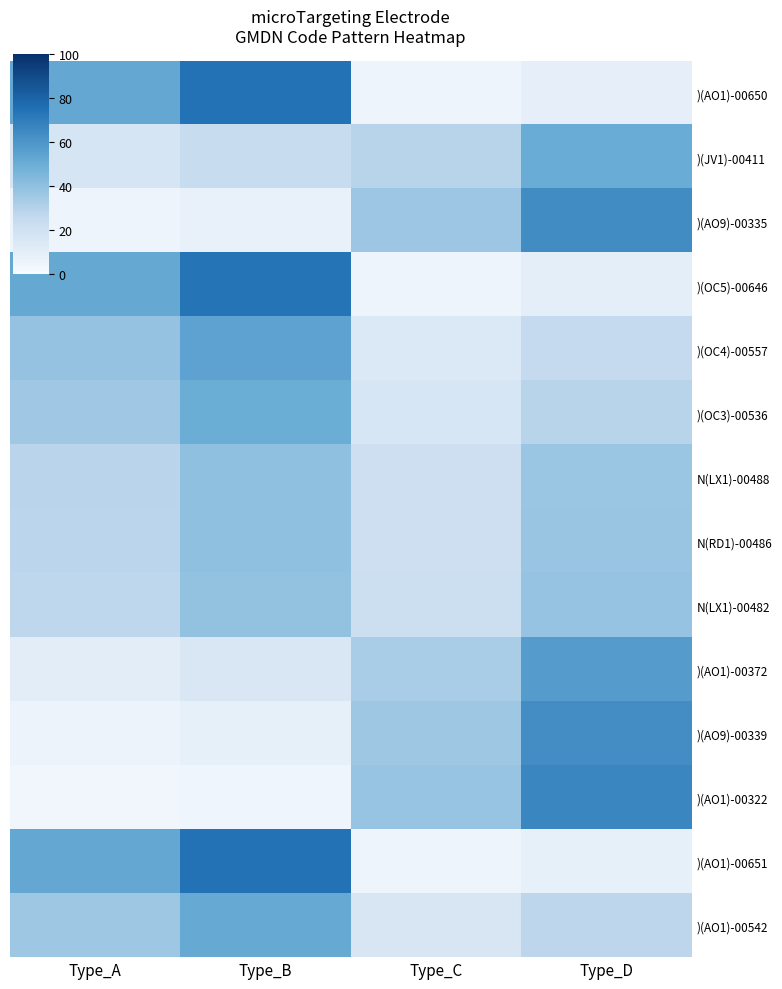

Which label corresponds to the largest value in the chart?

Type_B